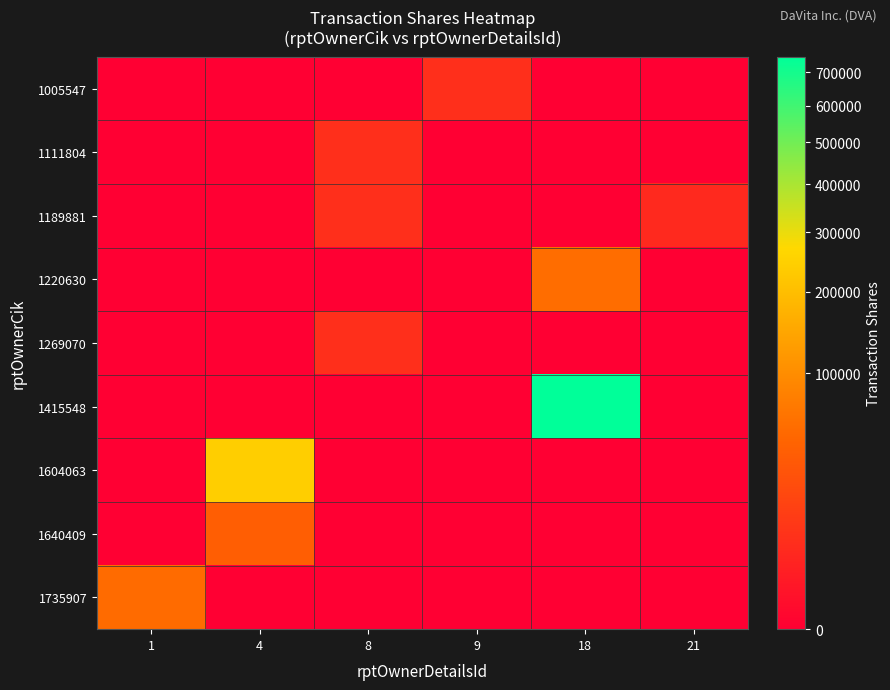

Rank the series at 8 from highest to lowest value.

1111804, 1189881, 1269070, 1005547, 1220630, 1415548, 1604063, 1640409, 1735907